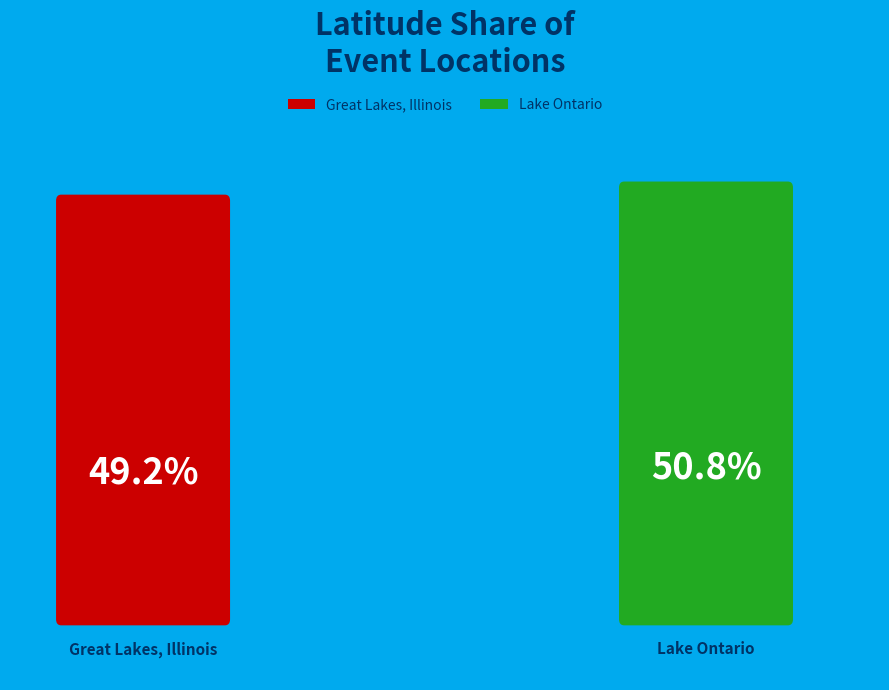

Rank the categories by value from lowest to highest.

Great Lakes, Illinois, Lake Ontario